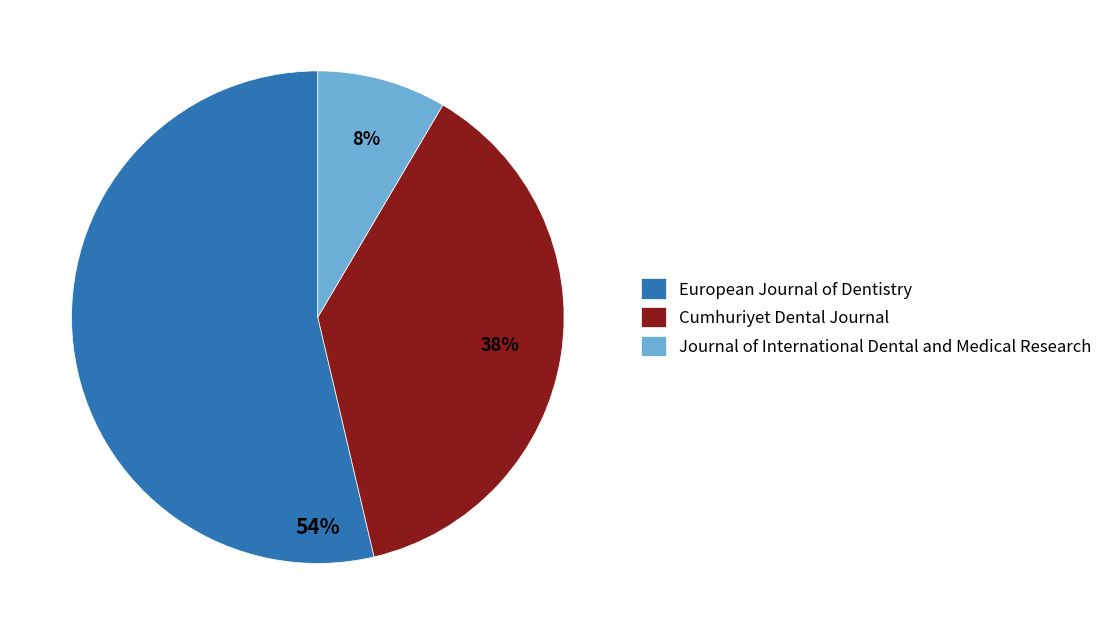

Is the sum of European Journal of Dentistry and Journal of International Dental and Medical Research greater than half?

Yes